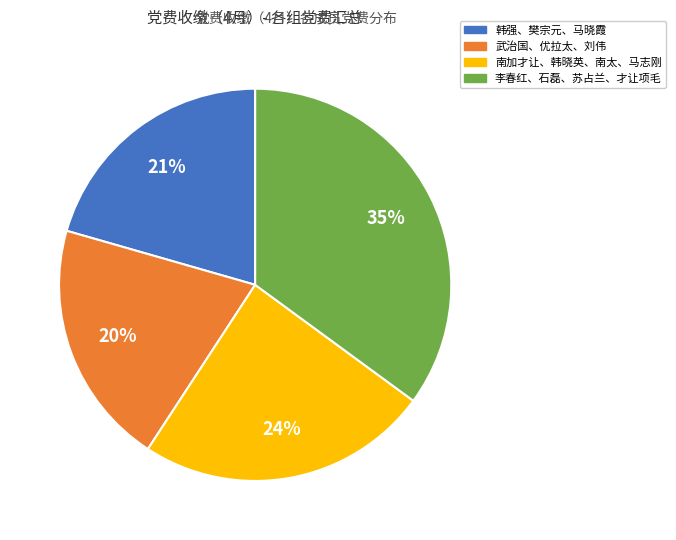

Is there any slice that represents more than half of the pie?

No